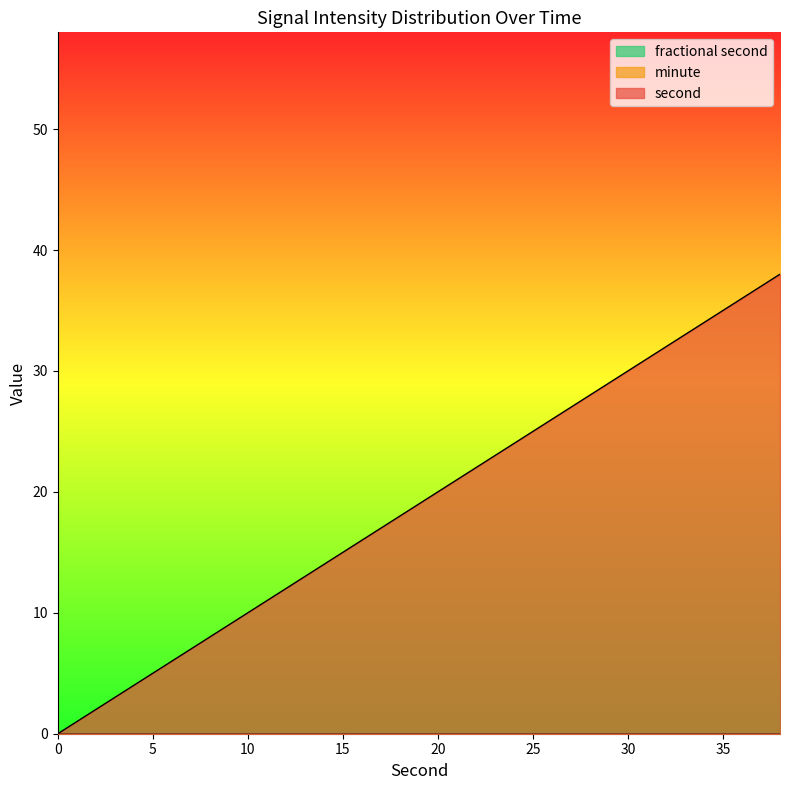

Rank the series at 6 from lowest to highest value.

minute, fractional second, second